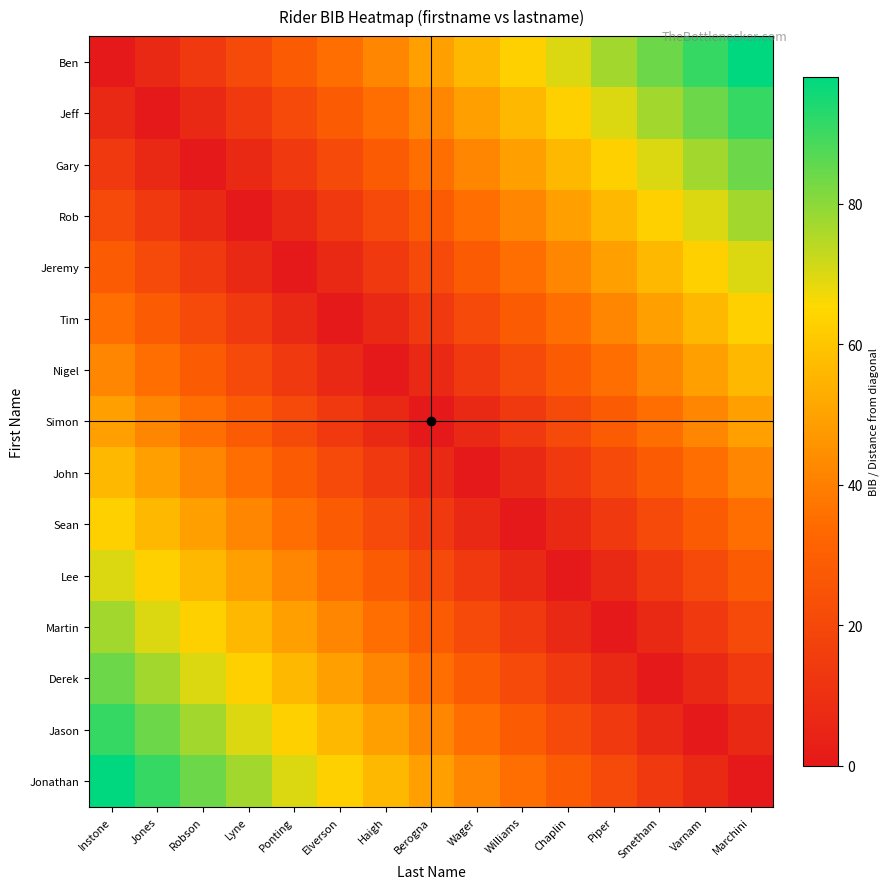

What is the spread (max minus min) of values at Williams?

63